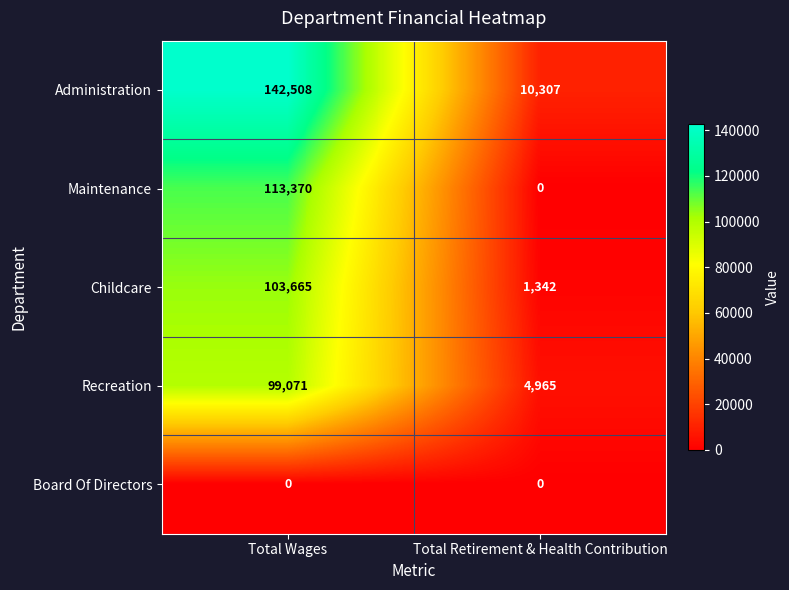

The Recreation series shows 131578 at Total Wages. True or false?

False